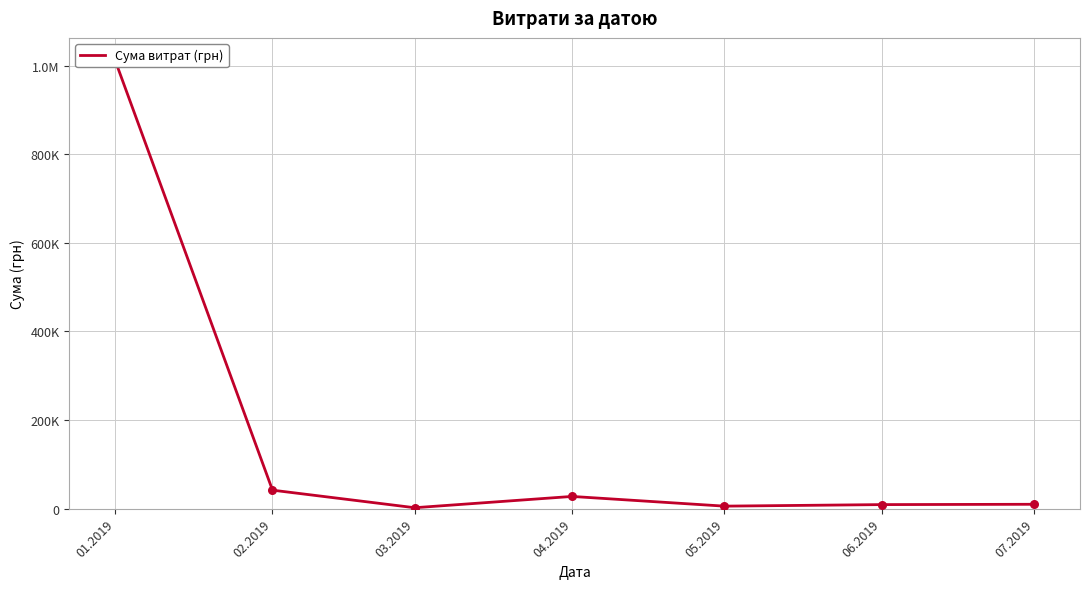

What is the change in value from 02.2019 to 04.2019?

-14169.2